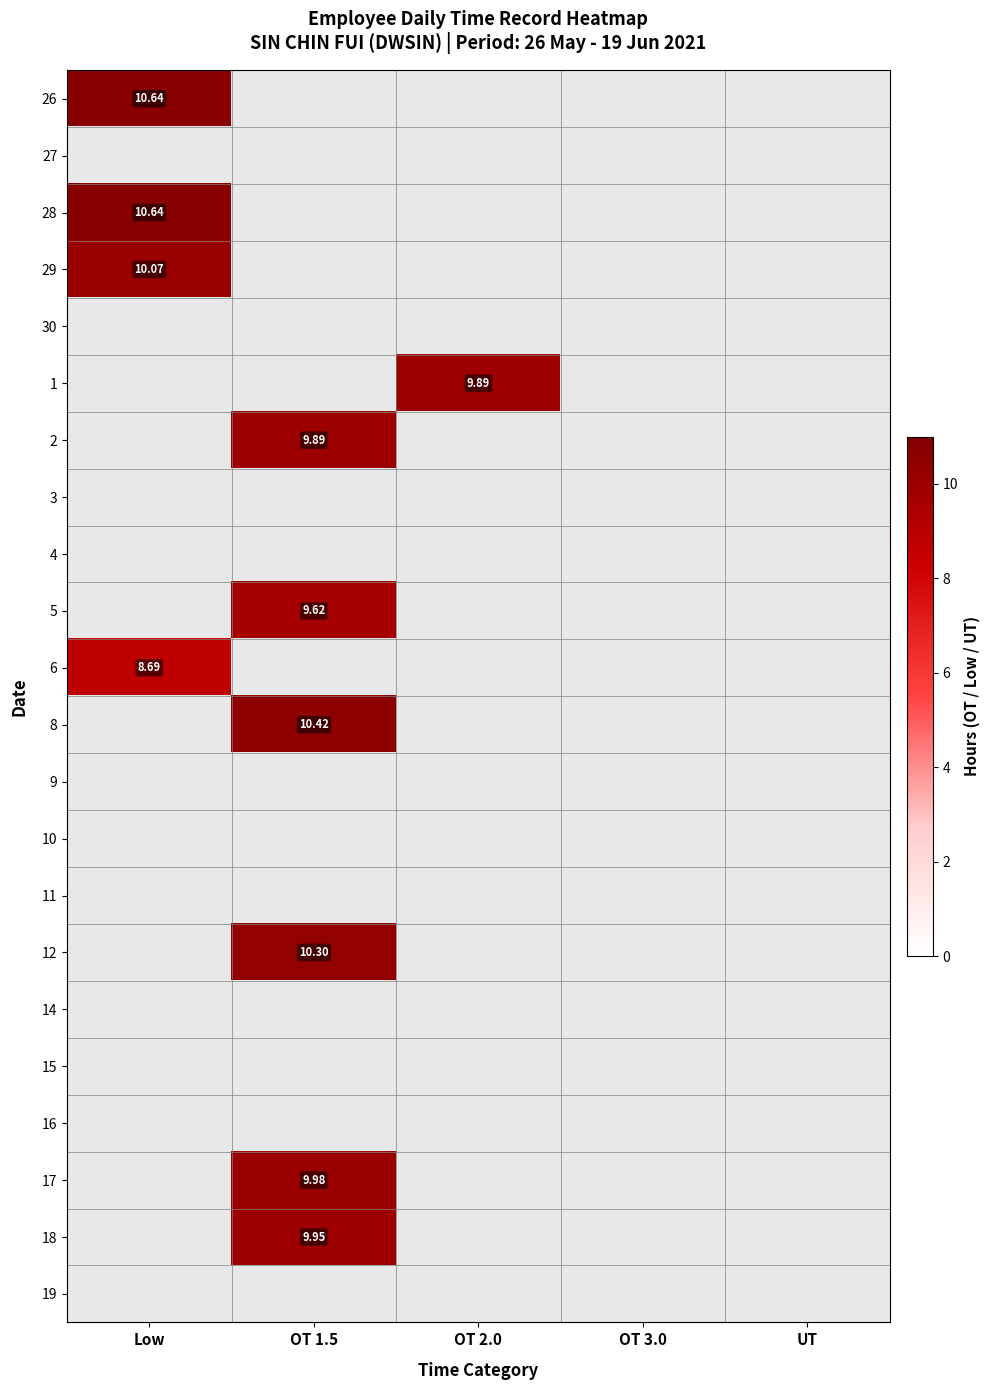

The value of 30 at OT 3.0 is 0.0. True or false?

True